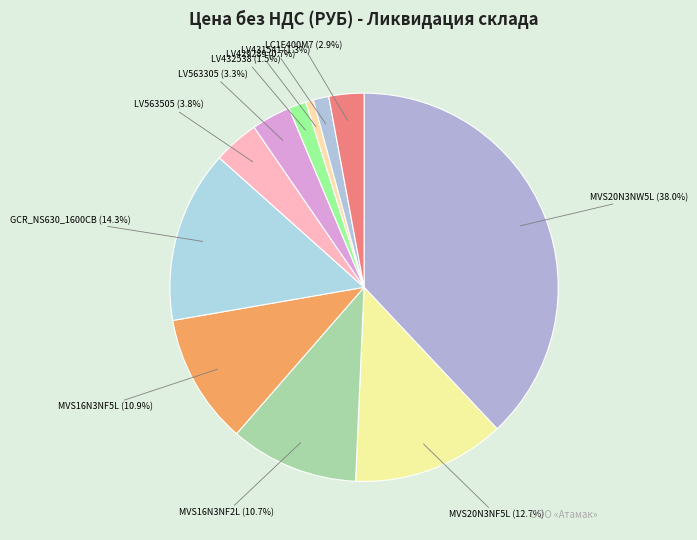

How many segments does this pie chart have?

11